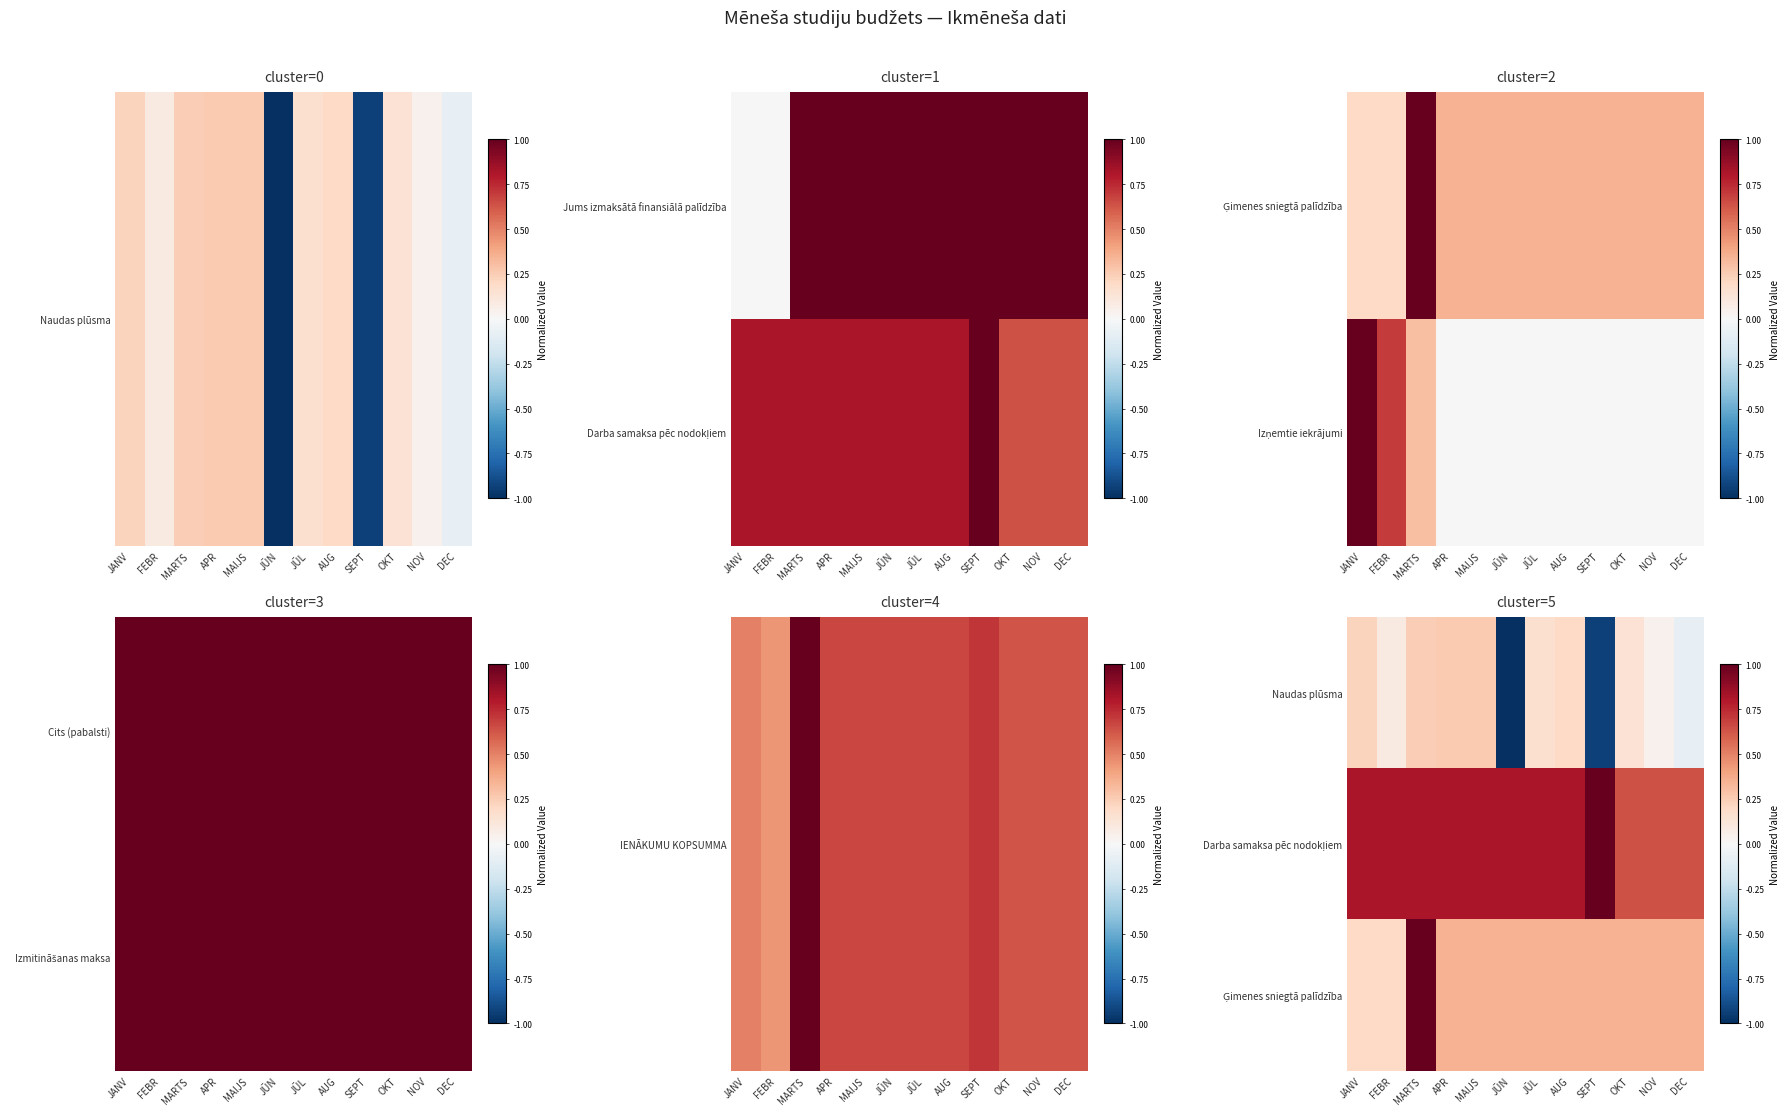

True or false: Darba samaksa pēc nodokļiem has a value of 1.2 at FEBR.

False